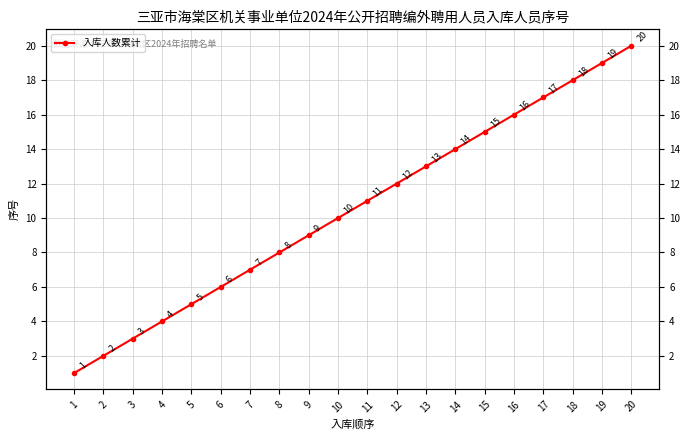

Rank the categories by value from highest to lowest.

20, 19, 18, 17, 16, 15, 14, 13, 12, 11, 10, 9, 8, 7, 6, 5, 4, 3, 2, 1